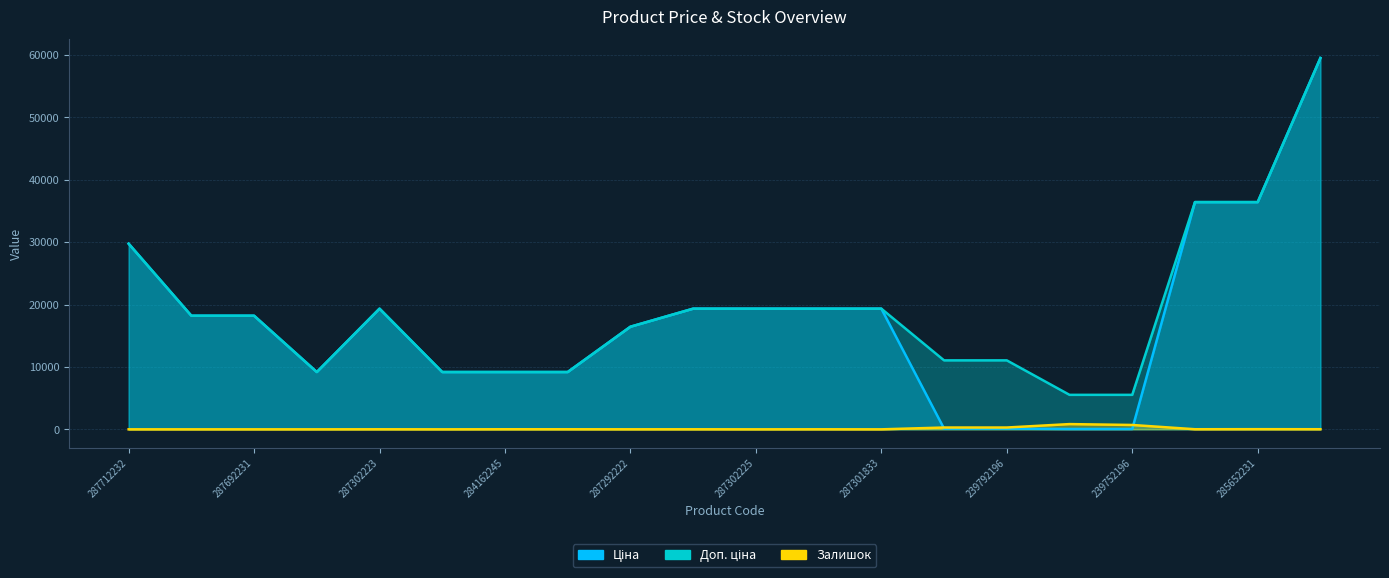

What position from the right is 287302225?

10